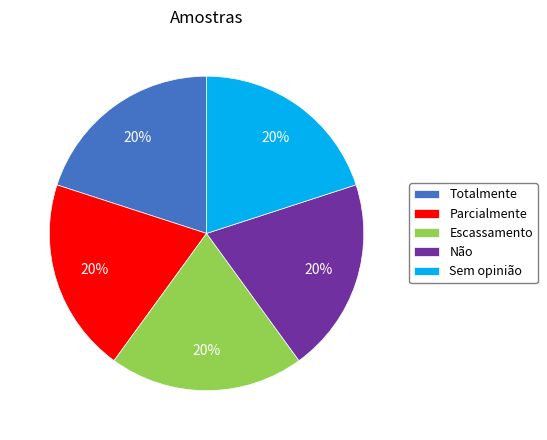

Approximately how many times larger is the value at Parcialmente compared to Escassamento?

1.0